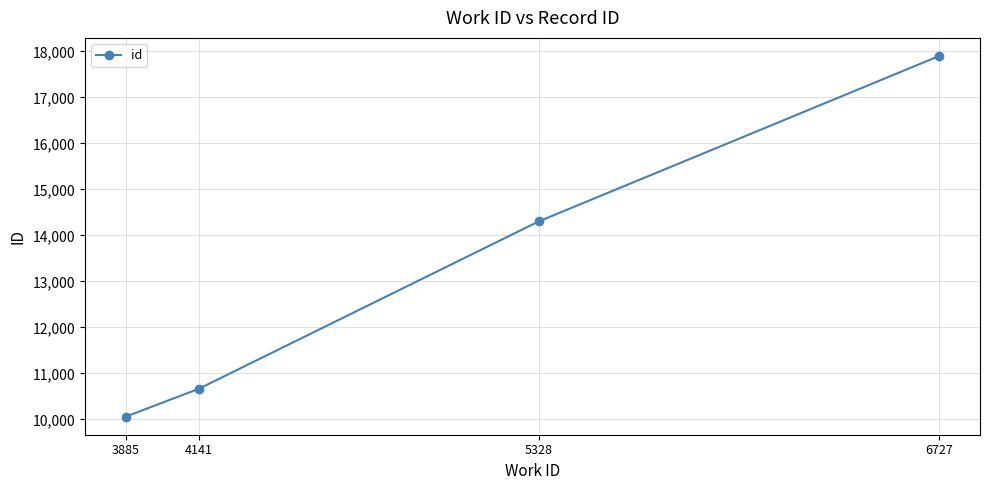

What is the maximum value shown in the chart?

17900